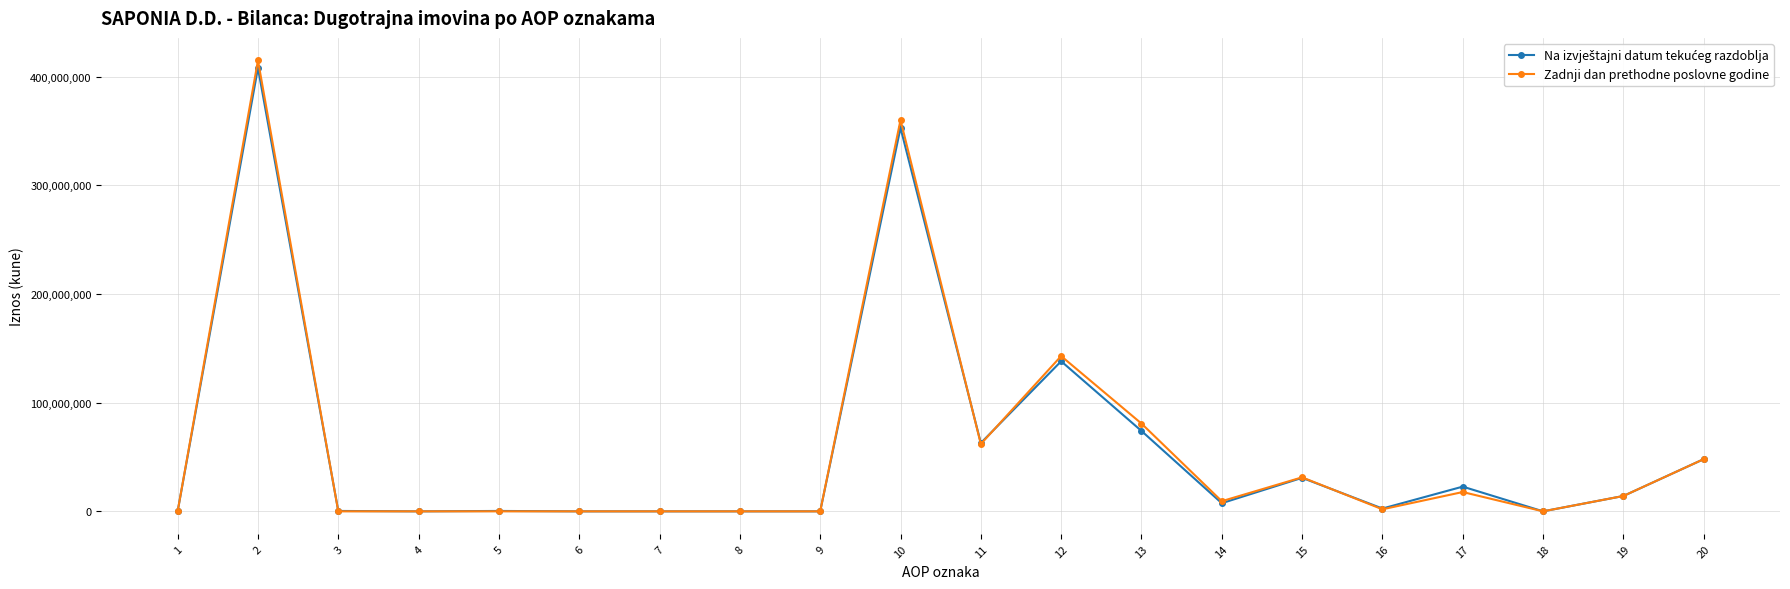

The value of Zadnji dan prethodne poslovne godine at 1 is 0. True or false?

True